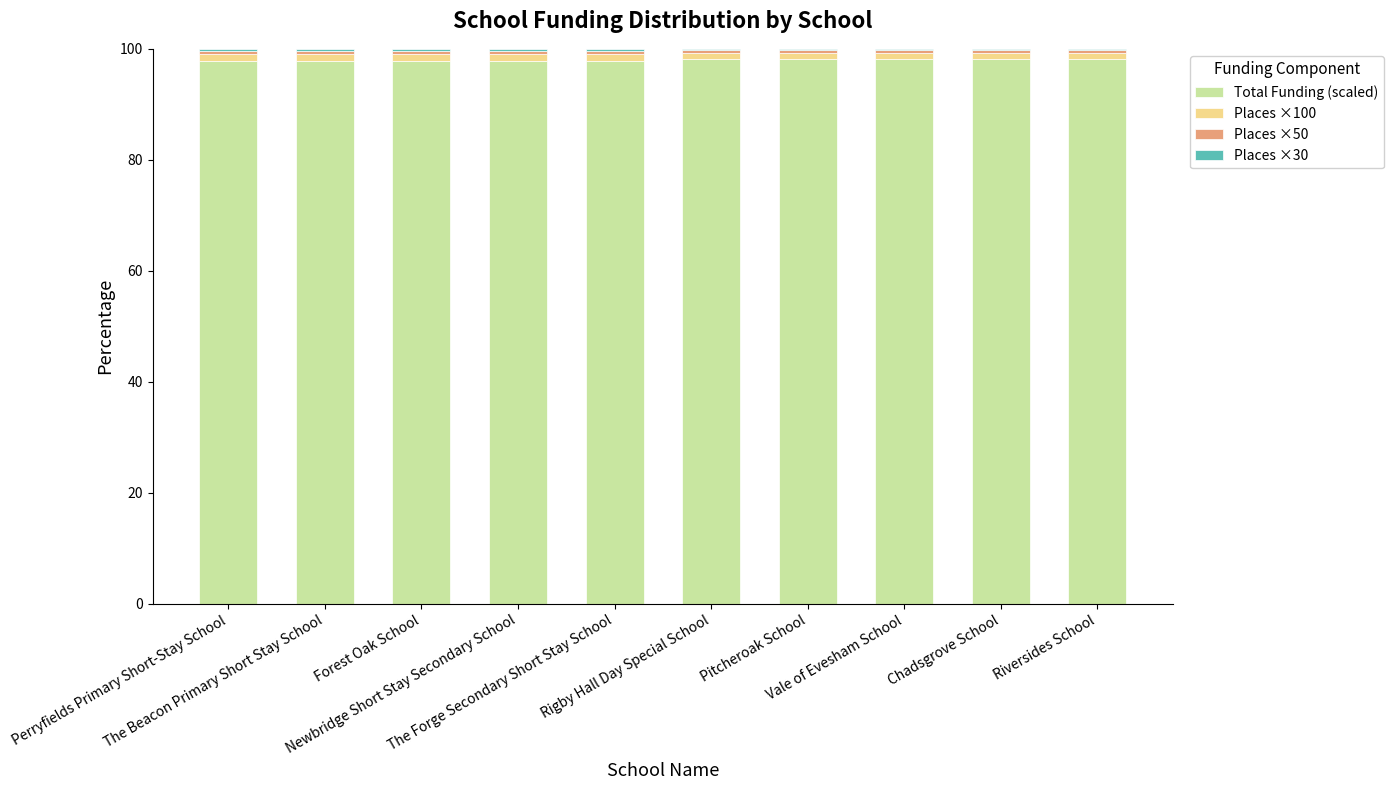

What is the highest value of the Total Funding (scaled) series?

98.2